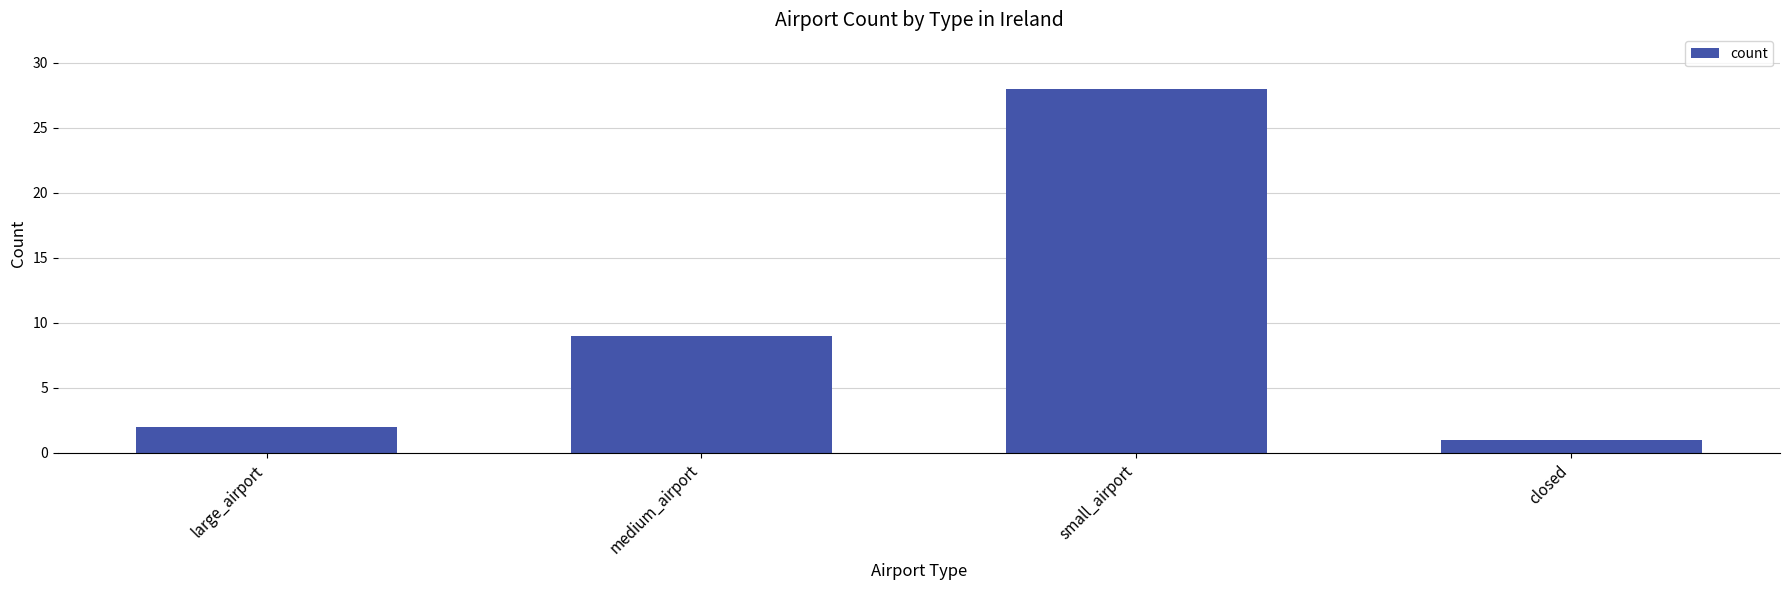

Count the number of data series in this chart.

1